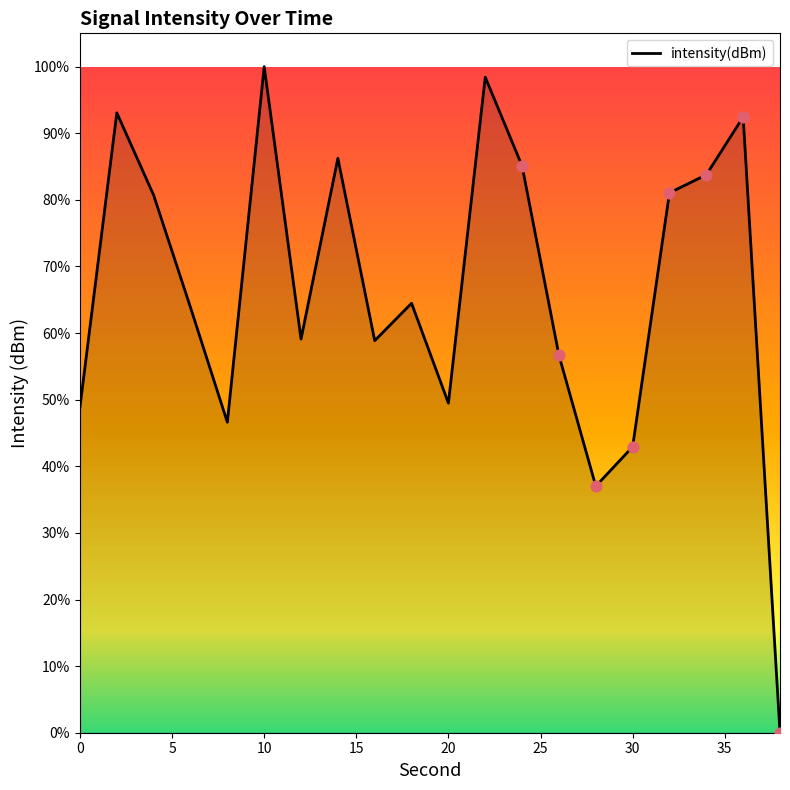

What is the difference between the maximum and minimum values?

100.0